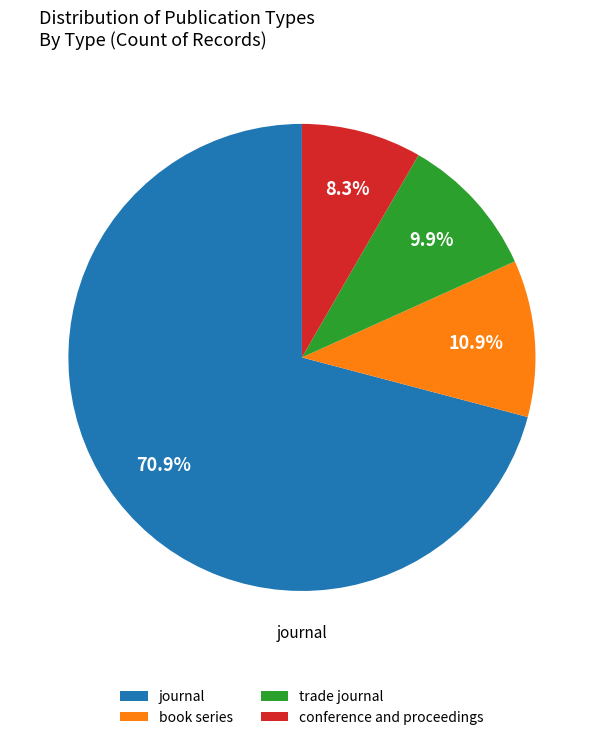

The journal slice represents 71% of the pie. True or false?

True